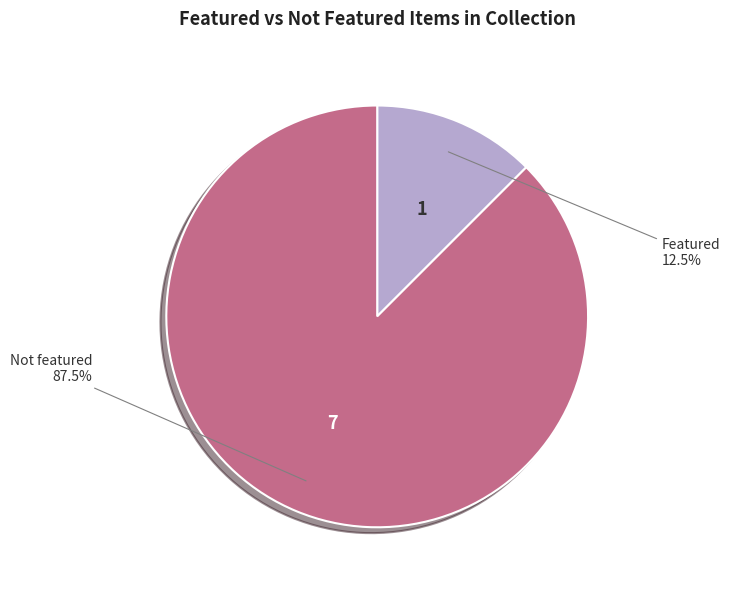

Rank the categories by value from lowest to highest.

Featured, Not featured